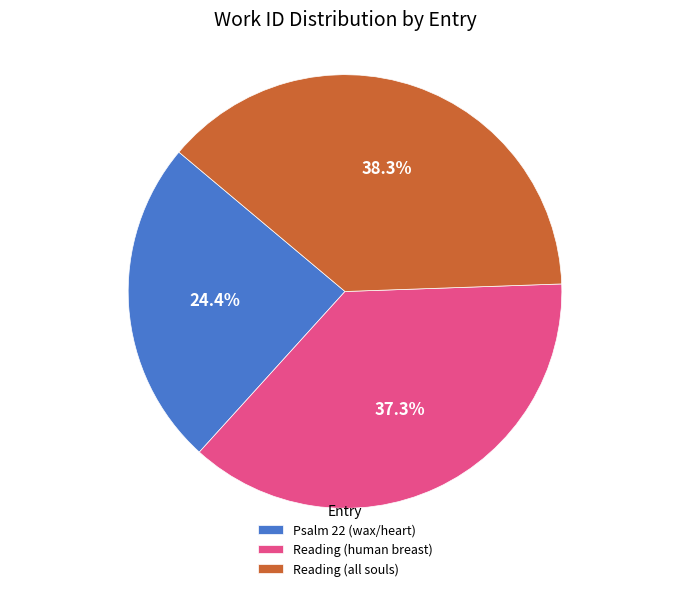

Is it true that Reading (all souls) is 38% of the pie?

True